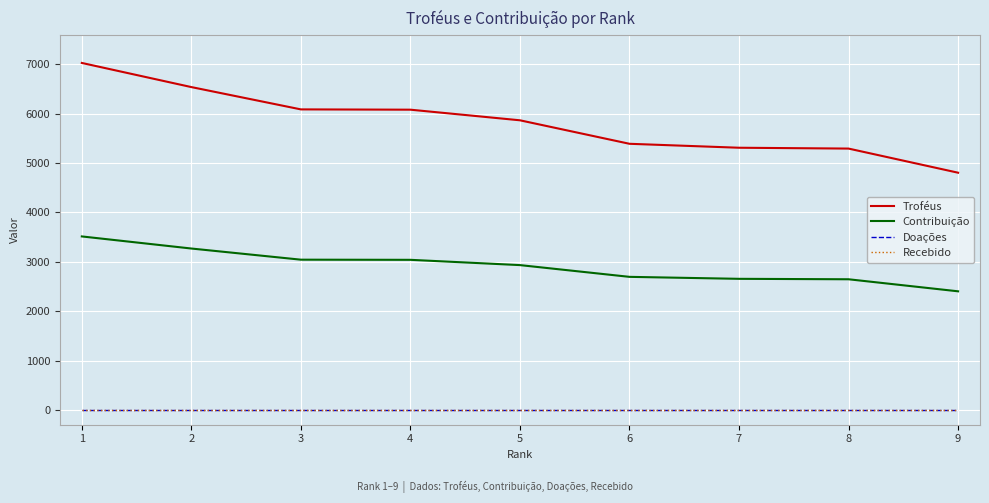

What is the difference between the highest and lowest values at 5?

5868